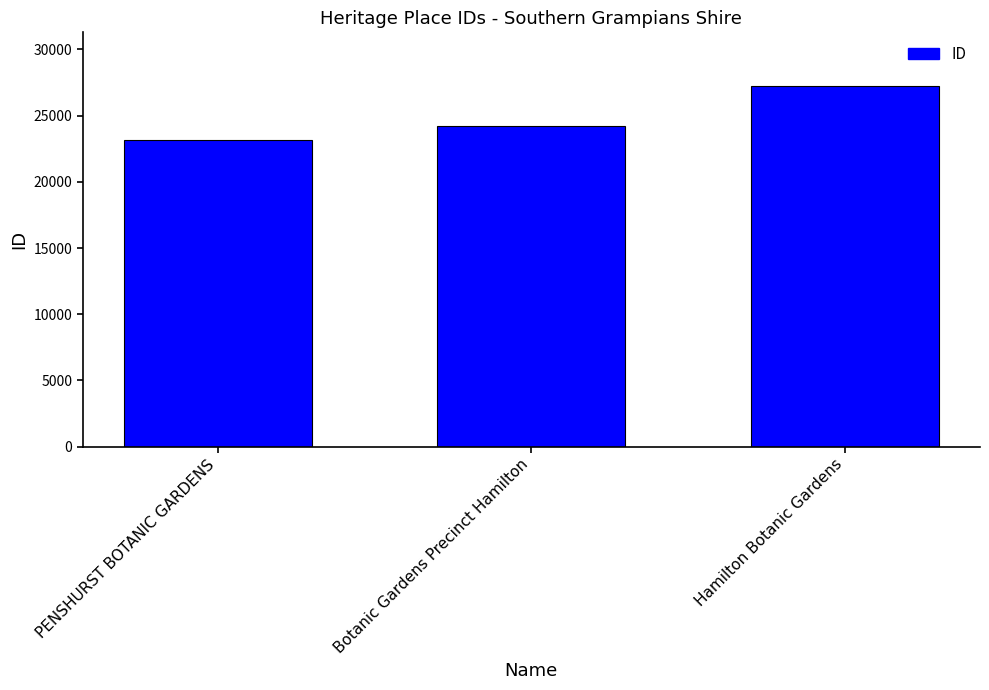

Rank the categories by value from lowest to highest.

PENSHURST BOTANIC GARDENS, Botanic Gardens Precinct Hamilton, Hamilton Botanic Gardens